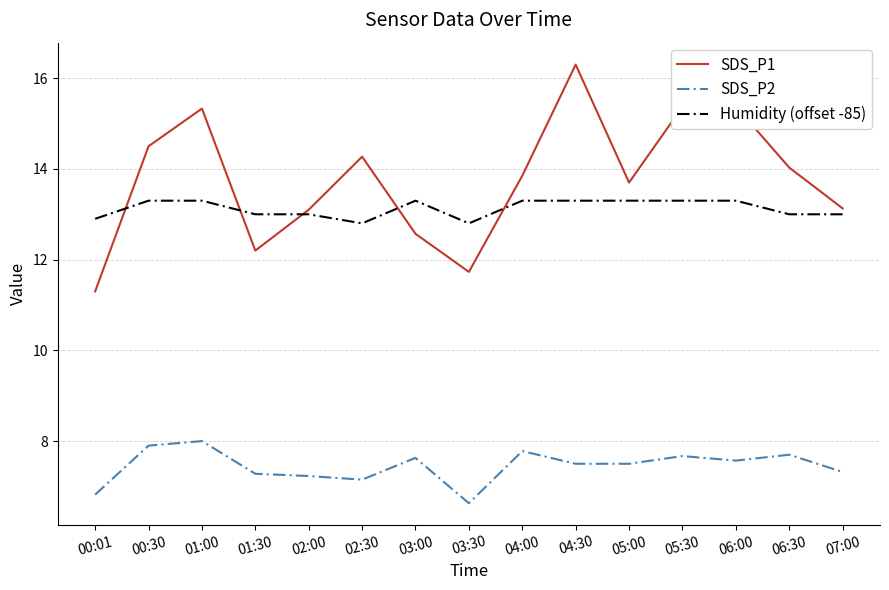

What position from the left is 03:30?

8